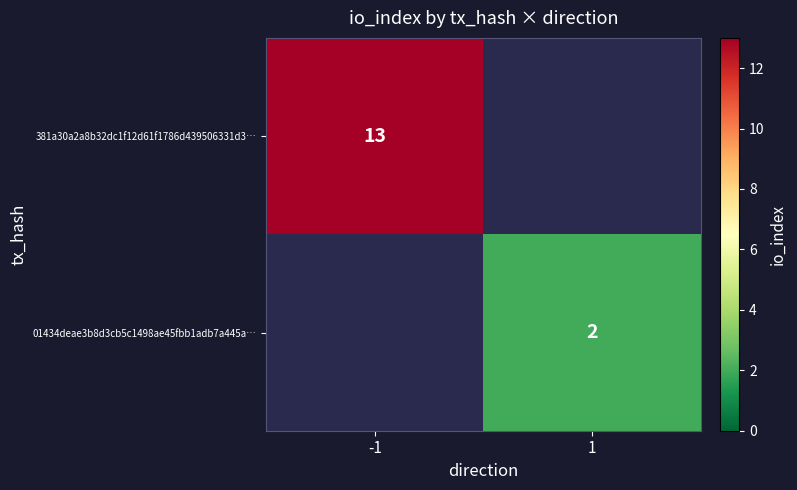

The 01434deae3b8d3cb5c1498ae45fbb1adb7a445a… series shows 2 at 1. True or false?

True